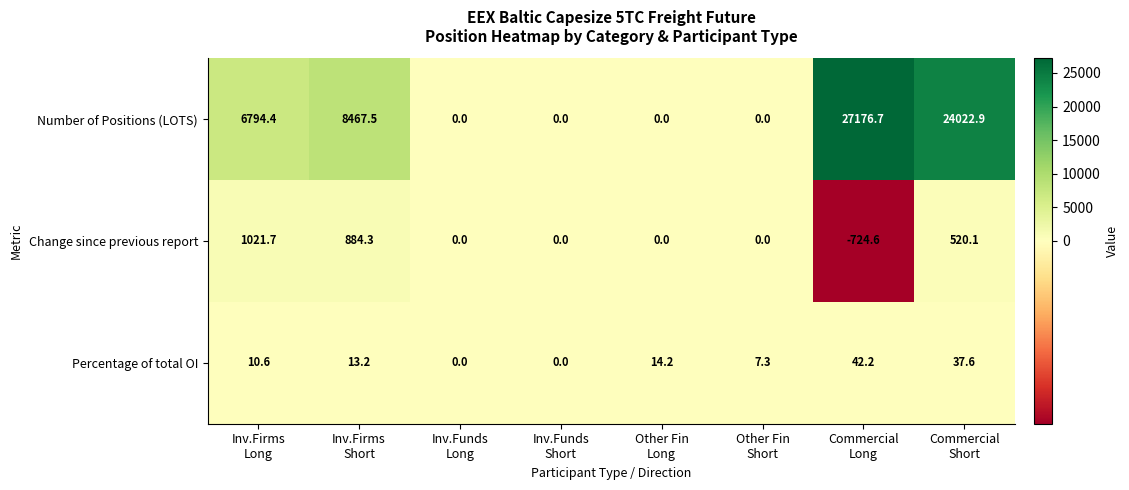

Reading left to right, list all the values displayed in this chart.

Number of Positions (LOTS): 6794.4	8467.5	0.0	0.0	0.0	0.0	27176.7	24022.9
Change since previous report: 1021.7	884.3	0.0	0.0	0.0	0.0	-724.6	520.1
Percentage of total OI: 10.6	13.2	0.0	0.0	14.2	7.3	42.2	37.6